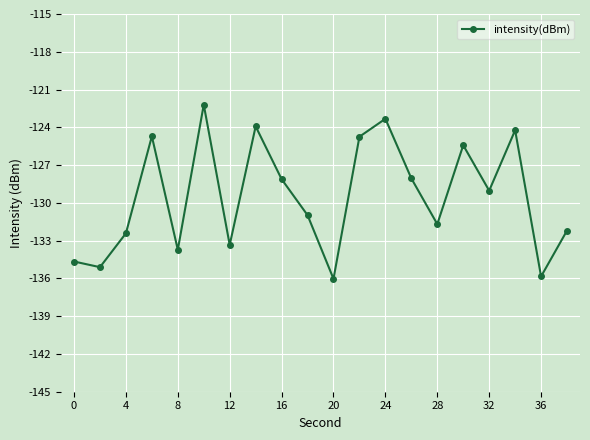

How many lines are shown in the chart?

1